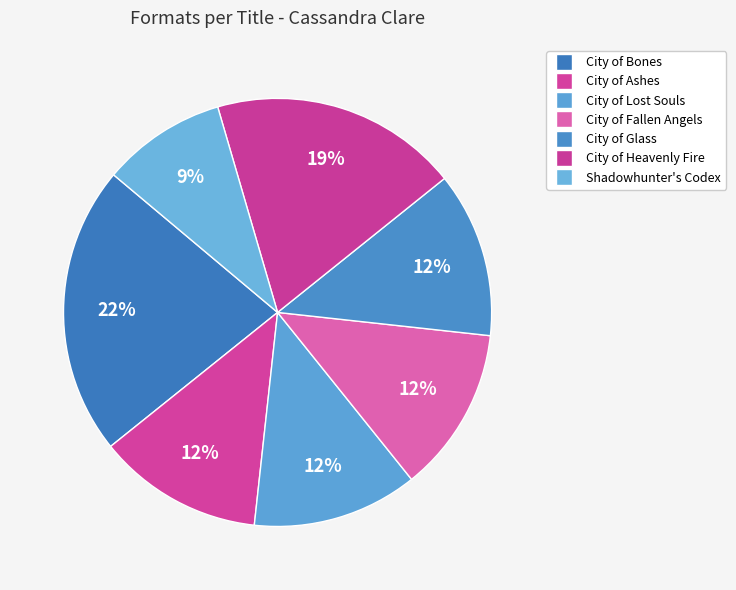

To the nearest percent, what percentage of the pie is City of Glass?

12%